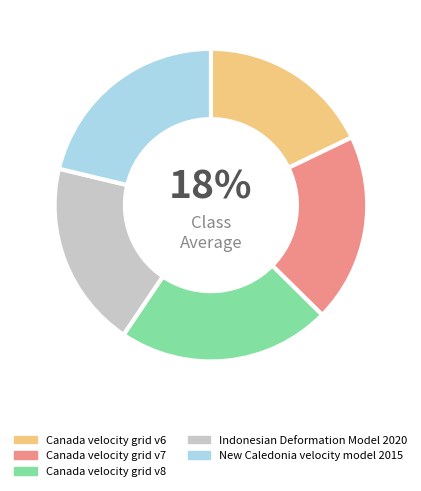

How many segments does this pie chart have?

5